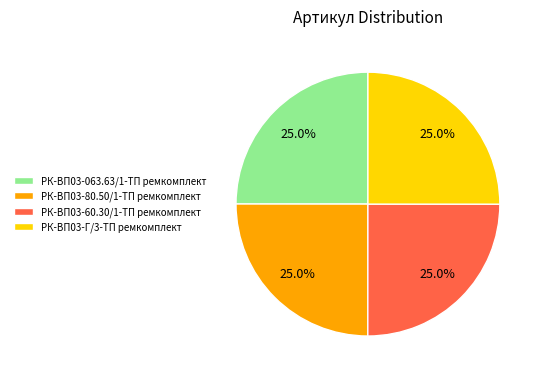

Approximately how many times larger is the value at РК-ВП03-60.30/1-ТП ремкомплект compared to РК-ВП03-063.63/1-ТП ремкомплект?

1.0